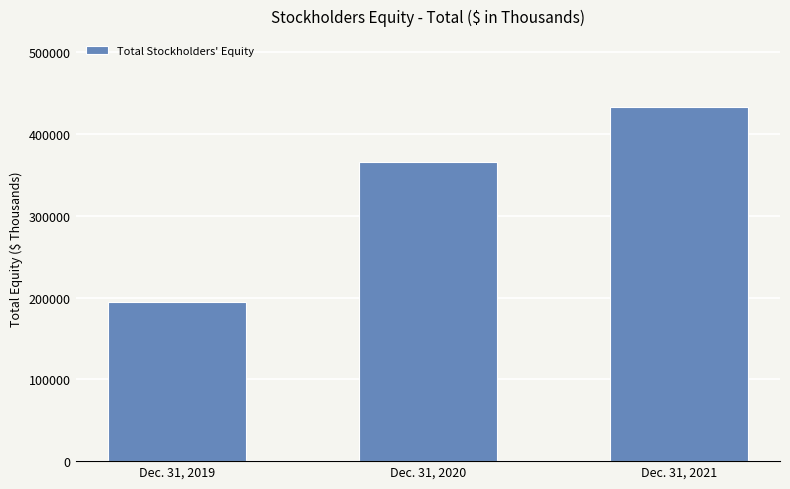

At which label is the value closest to 314045?

Dec. 31, 2020